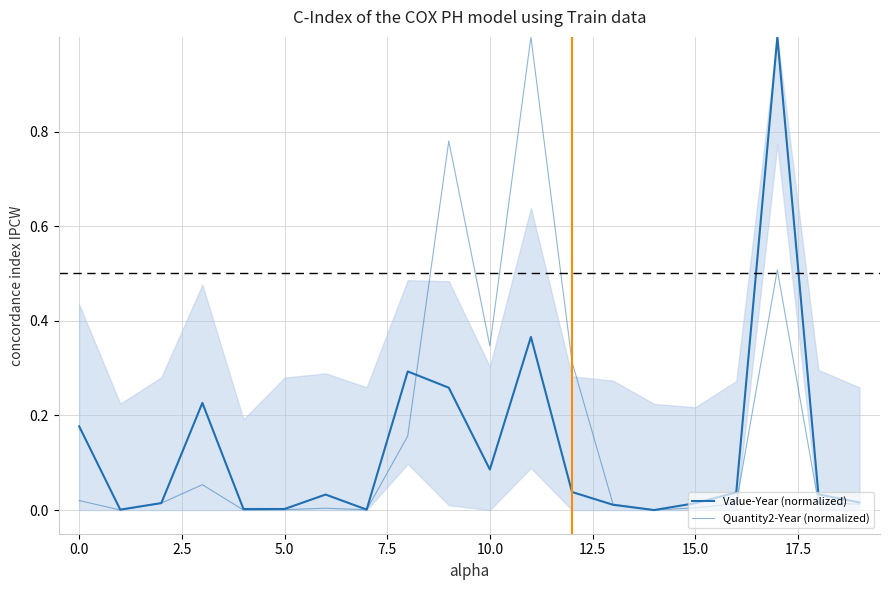

Count the number of data series in this chart.

2